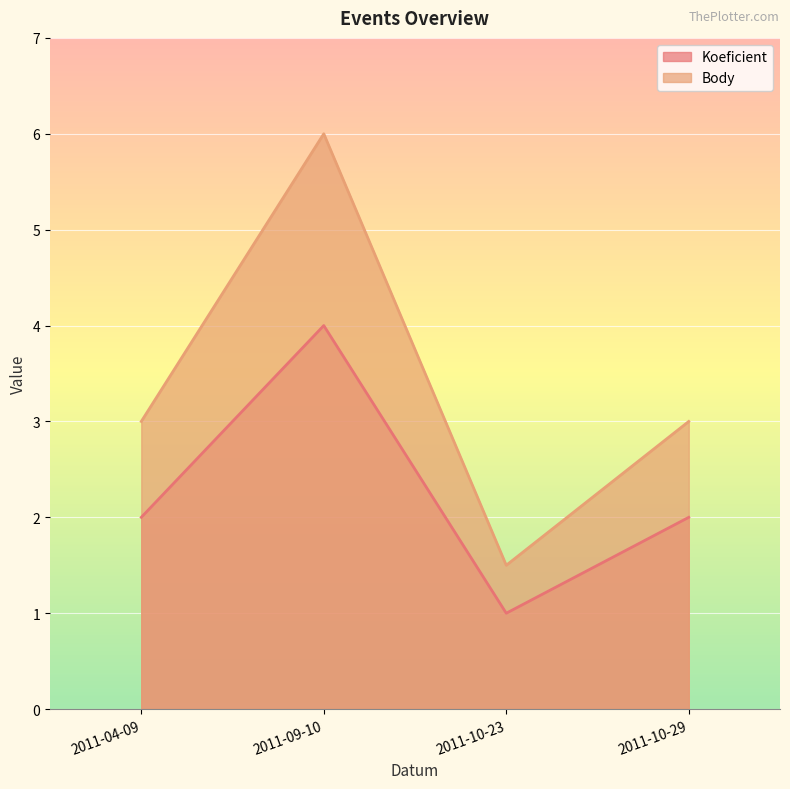

How many lines are shown in the chart?

2